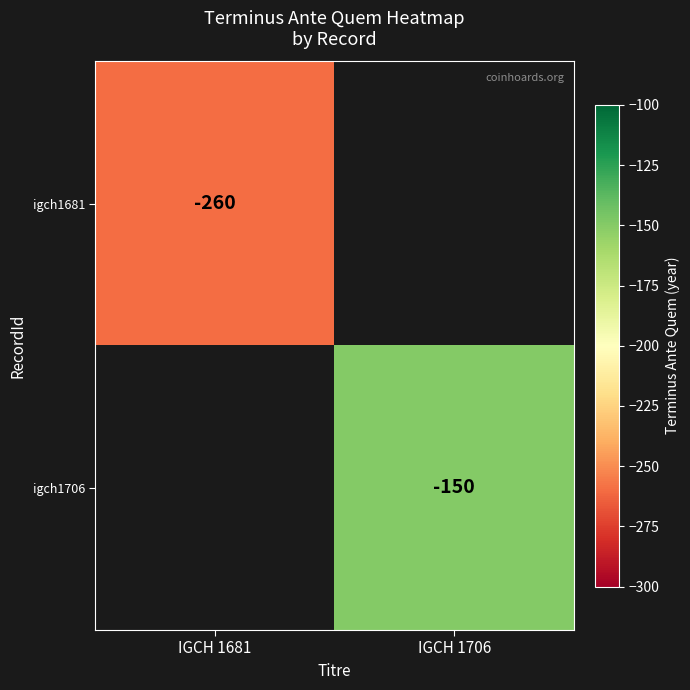

The igch1706 series shows -150 at IGCH 1706. True or false?

True